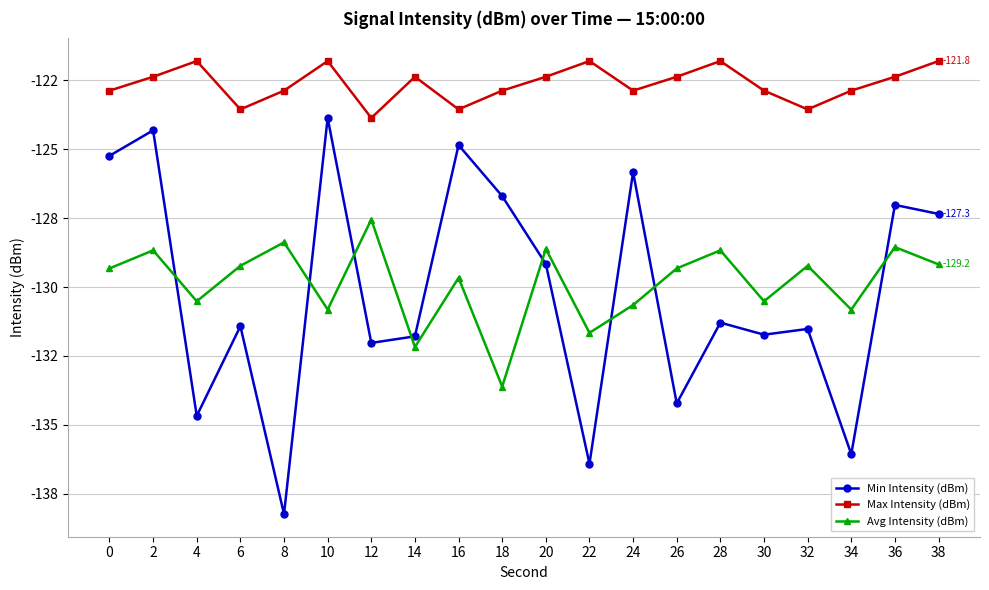

At which label is Min Intensity (dBm) closest to -131?

28